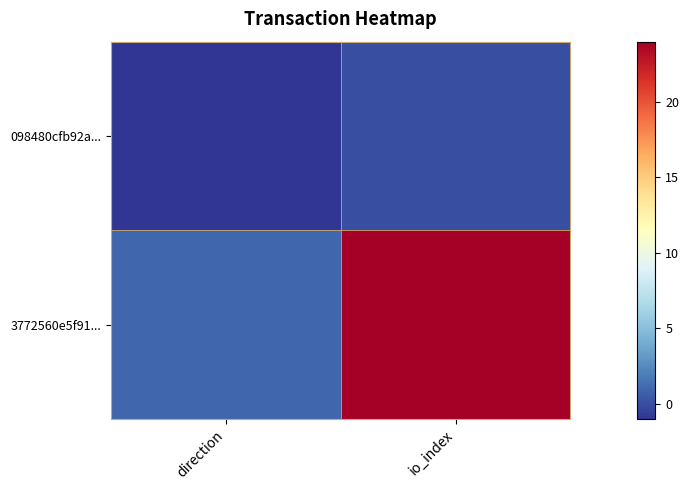

How many data points does each series have?

2